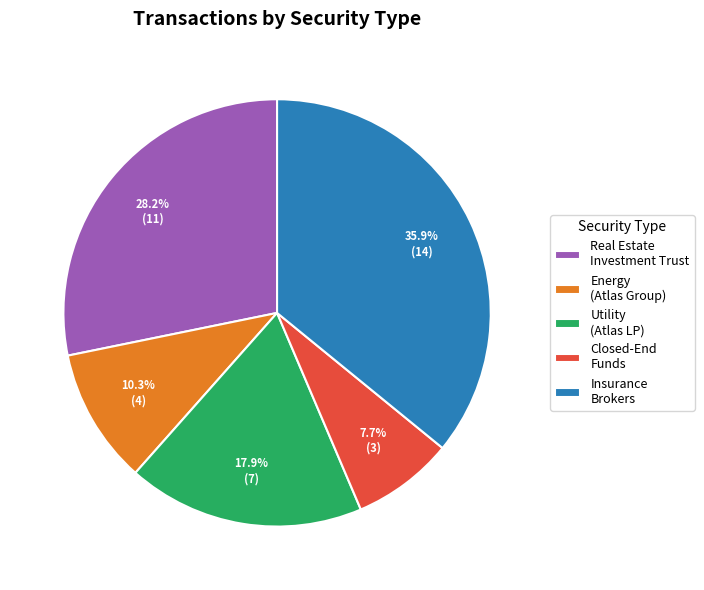

What is the total percentage of Utility (Atlas LP) and Energy (Atlas Group)?

28.2%